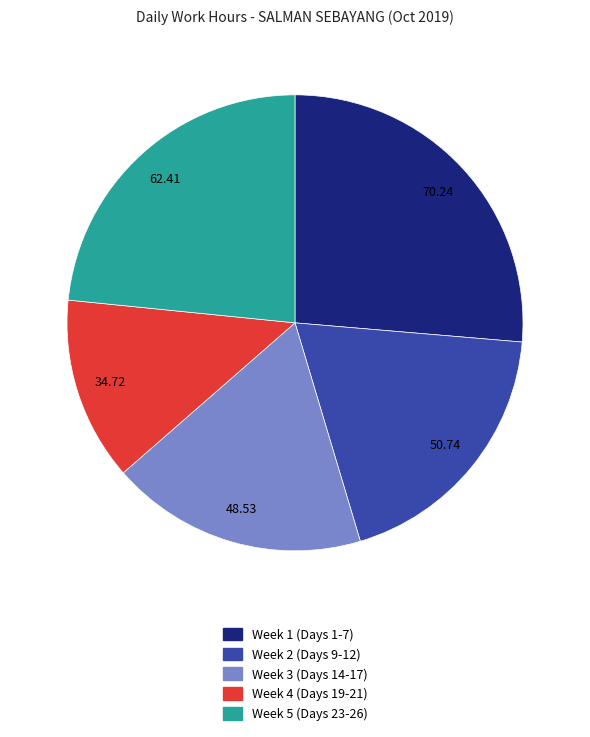

Count the number of slices in the pie.

5